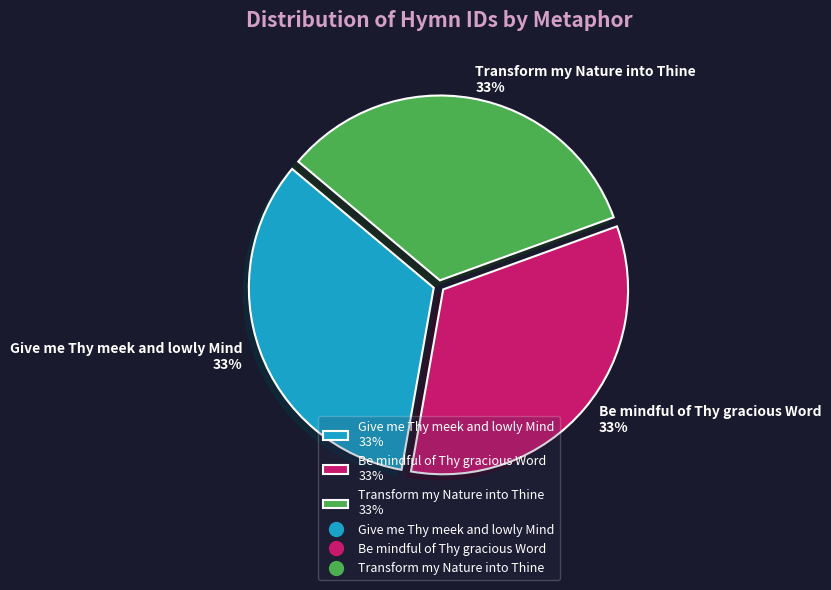

What is the ratio of the value at Transform my Nature into Thine to the value at Be mindful of Thy gracious Word?

1.0